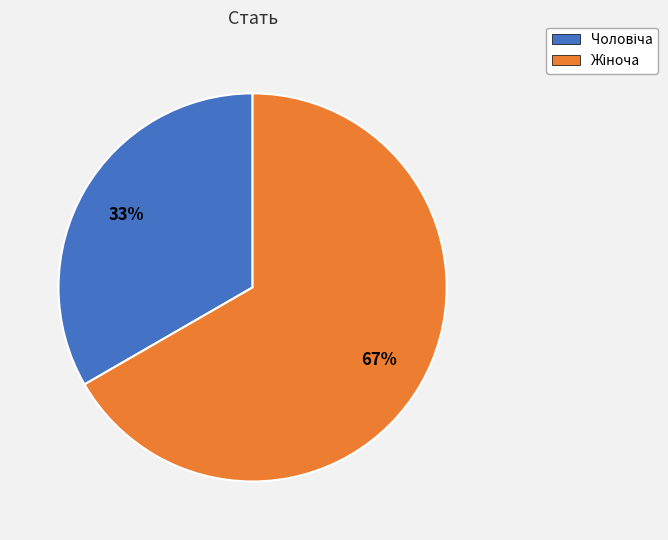

Is there a majority slice in this chart?

Yes